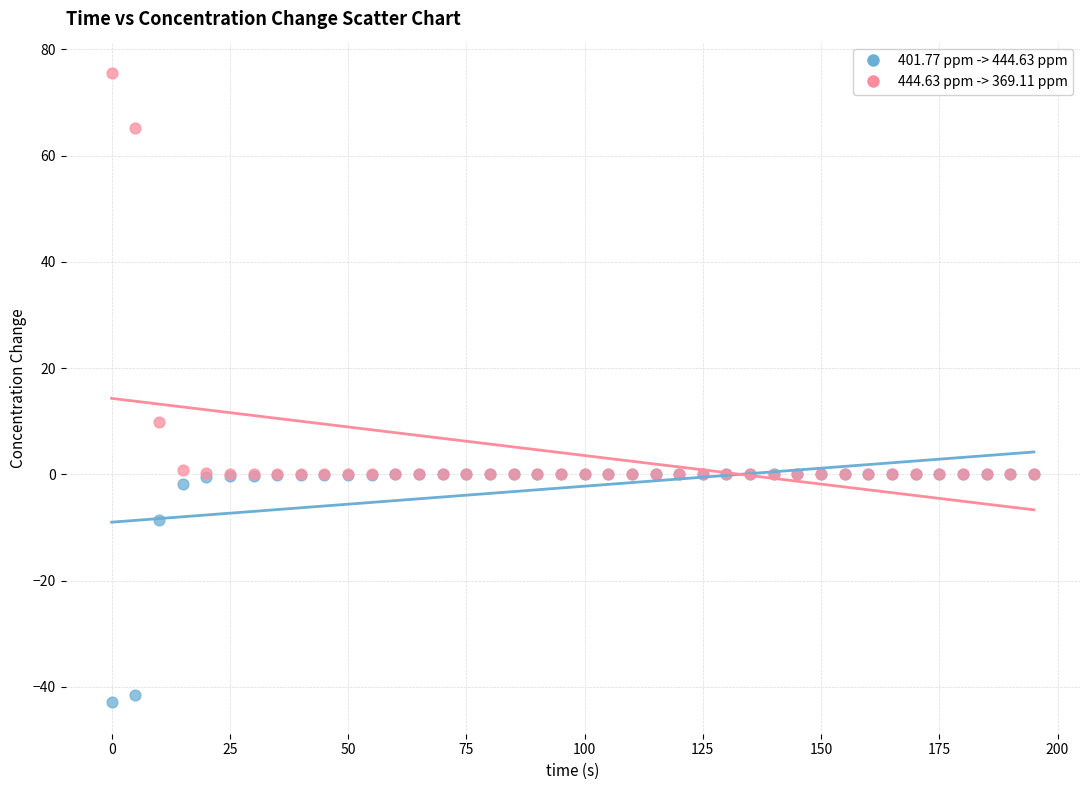

Across all series, what Y value is closest to 16?

9.8